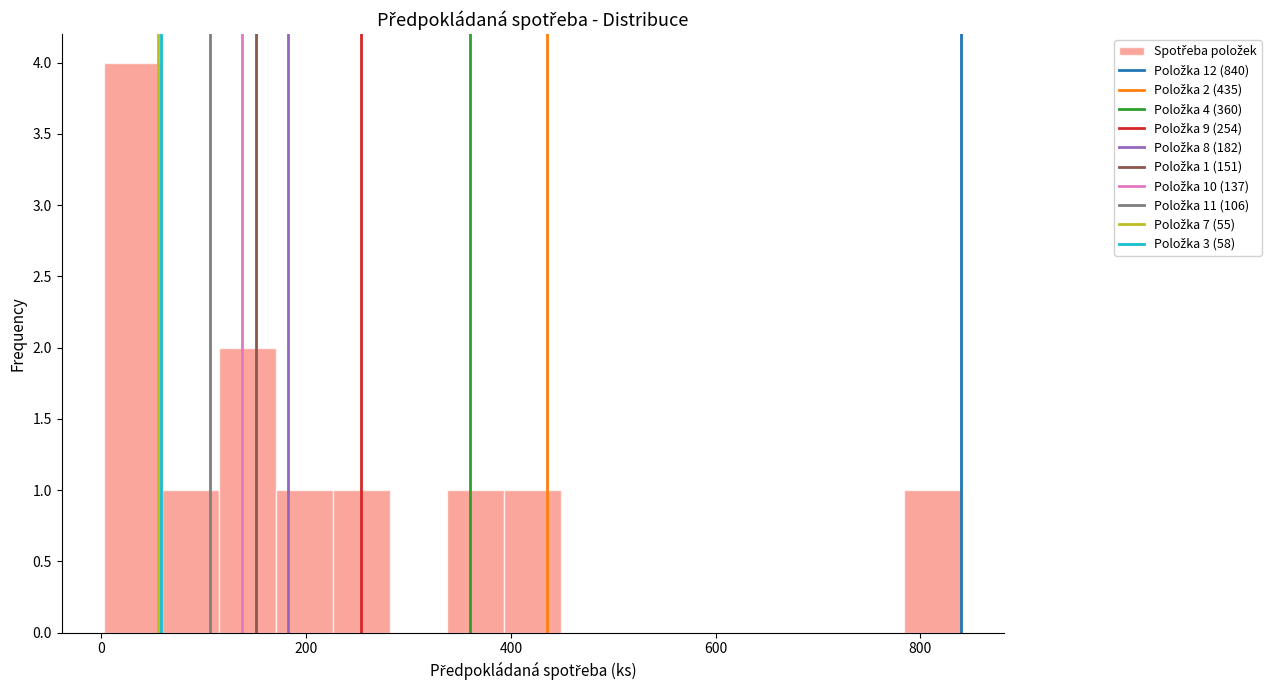

Read against the x-axis, roughly where is the centre of the tallest bar?

40